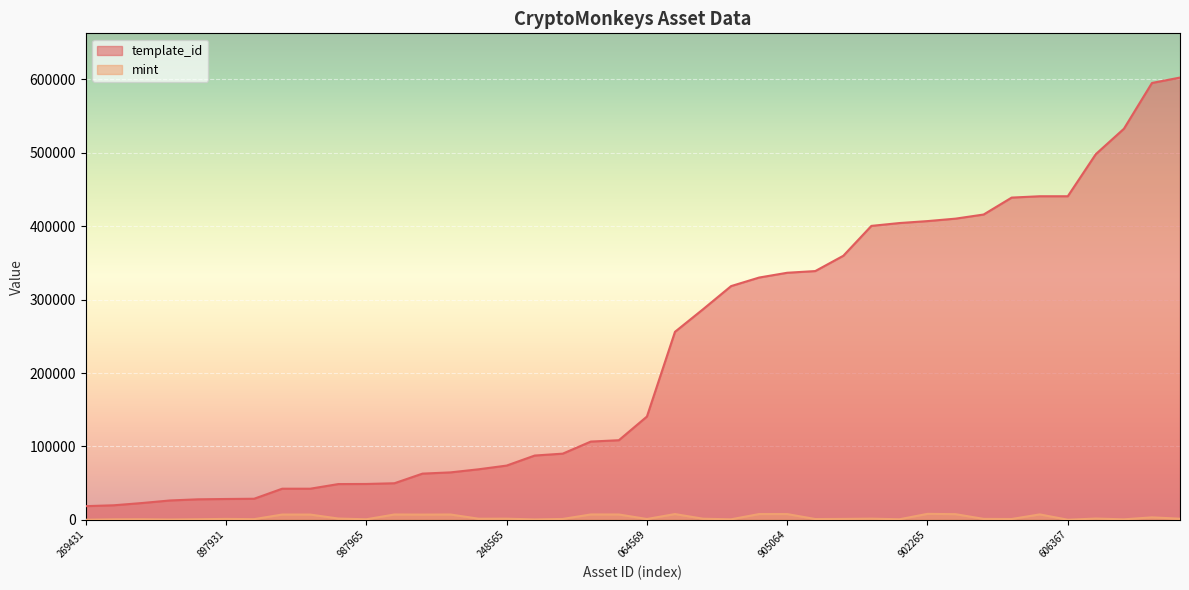

True or false: template_id and mint cross at least once.

False